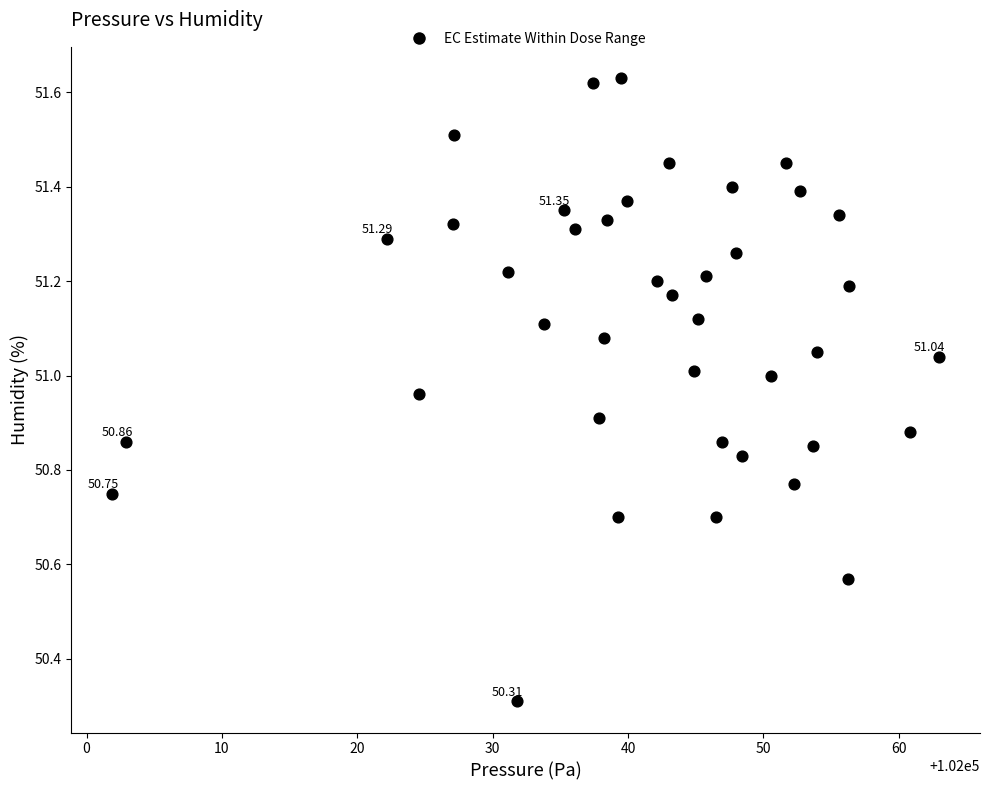

What is the range of Y values (max minus min)?

1.3